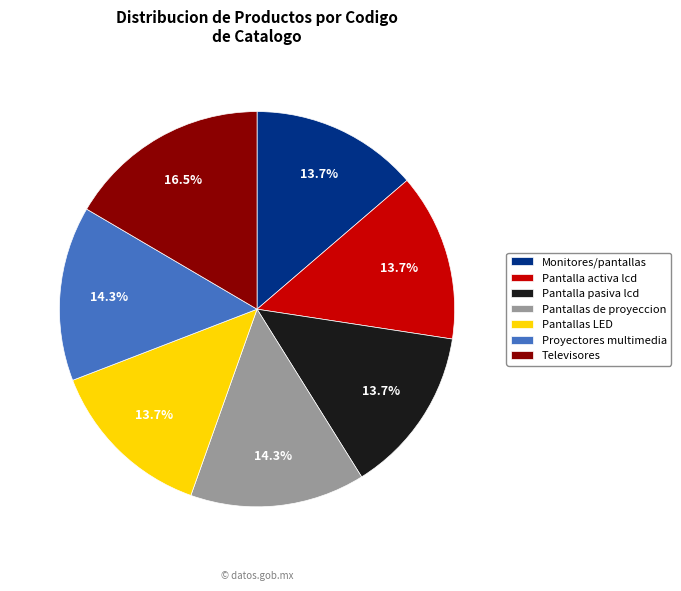

Is Monitores/pantallas the majority of the pie?

No